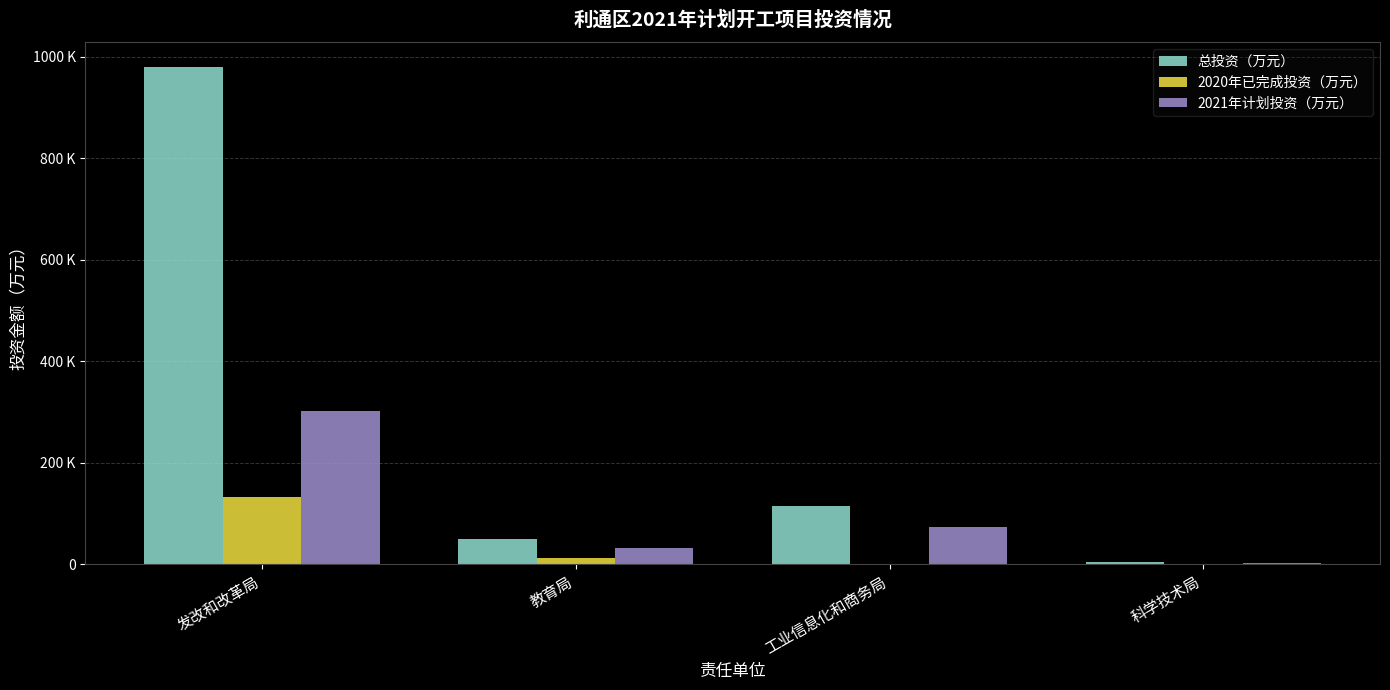

Are the bars horizontal?

No